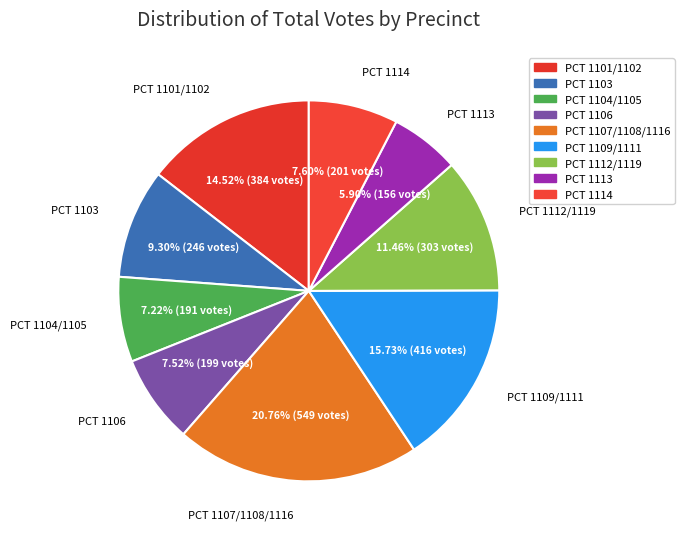

To the nearest percent, what portion does PCT 1101/1102 represent?

15%